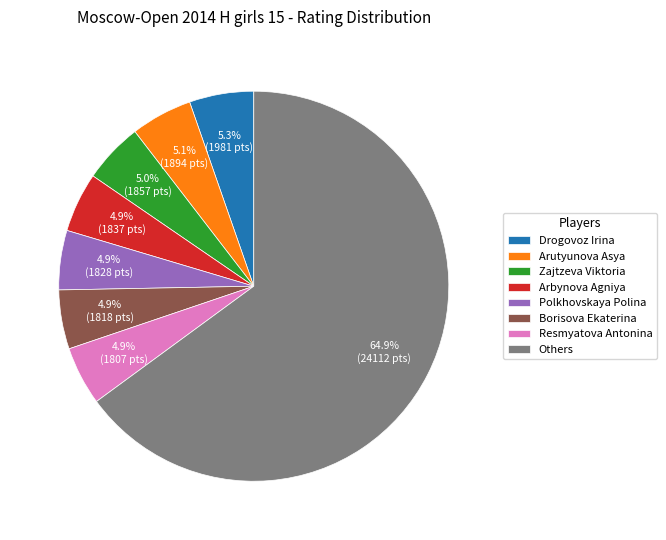

What percentage do Others and Drogovoz Irina together represent?

70.3%